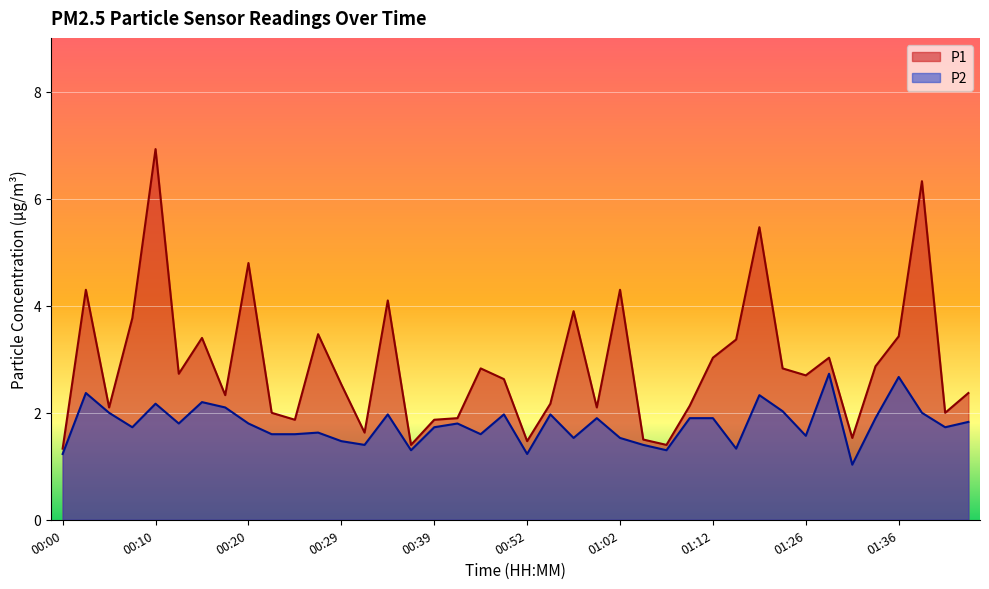

Reading right to left, transcribe all the data shown in this chart.

P1: 2.4	2.0	6.3	3.4	2.9	1.5	3.0	2.7	2.8	5.5	3.4	3.0	2.1	1.4	1.5	4.3	2.1	3.9	2.2	1.5	2.6	2.8	1.9	1.9	1.4	4.1	1.6	2.5	3.5	1.9	2.0	4.8	2.3	3.4	2.7	6.9	3.8	2.1	4.3	1.3
P2: 1.8	1.7	2.0	2.7	1.9	1.0	2.7	1.6	2.0	2.3	1.3	1.9	1.9	1.3	1.4	1.5	1.9	1.5	2.0	1.2	2.0	1.6	1.8	1.7	1.3	2.0	1.4	1.5	1.6	1.6	1.6	1.8	2.1	2.2	1.8	2.2	1.7	2.0	2.4	1.2